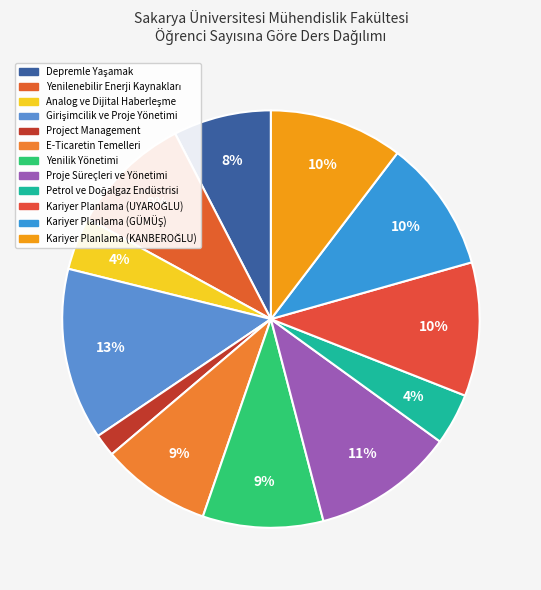

Which slice is the largest?

Girişimcilik ve Proje Yönetimi